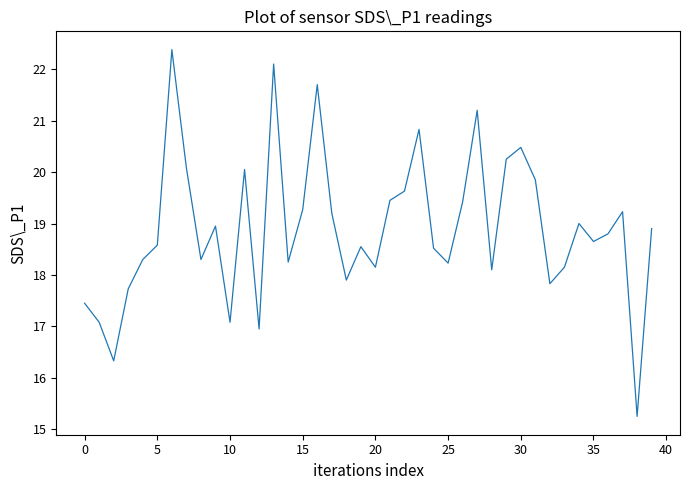

What is the difference between the maximum and minimum values?

7.1